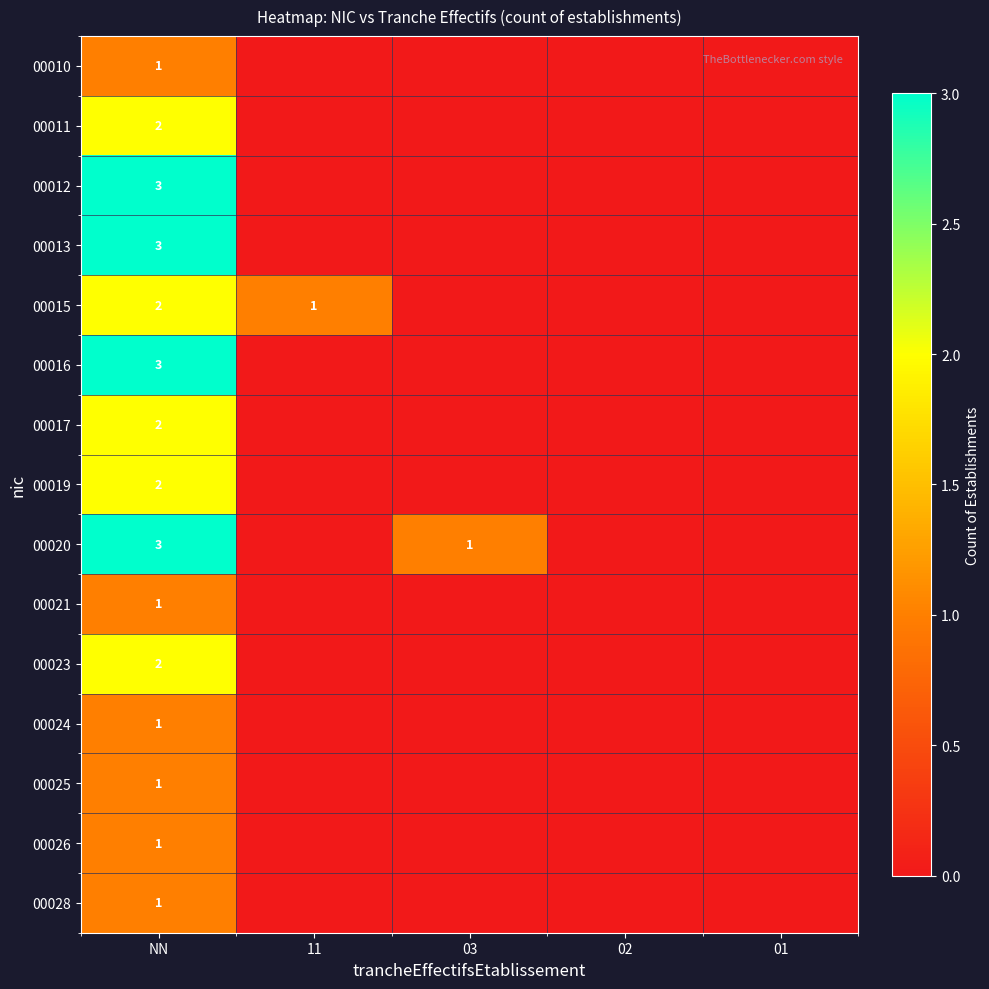

What is the greatest value displayed?

3